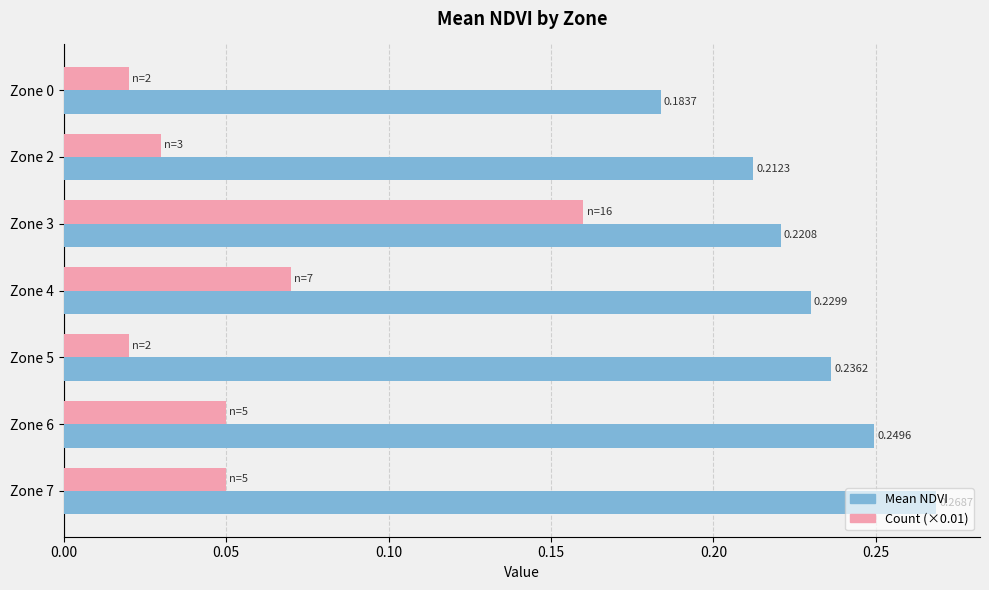

Which series has the widest spread of values?

Count (×0.01)